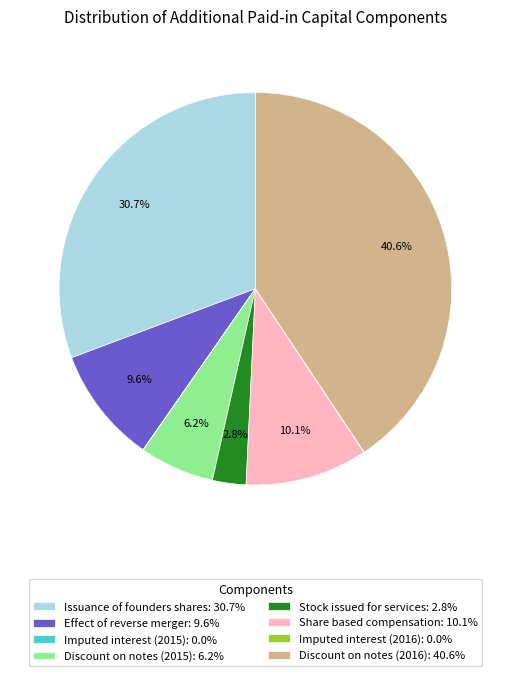

Approximately how many times larger is the value at Share based compensation: 10.1% compared to Issuance of founders shares: 30.7%?

0.3